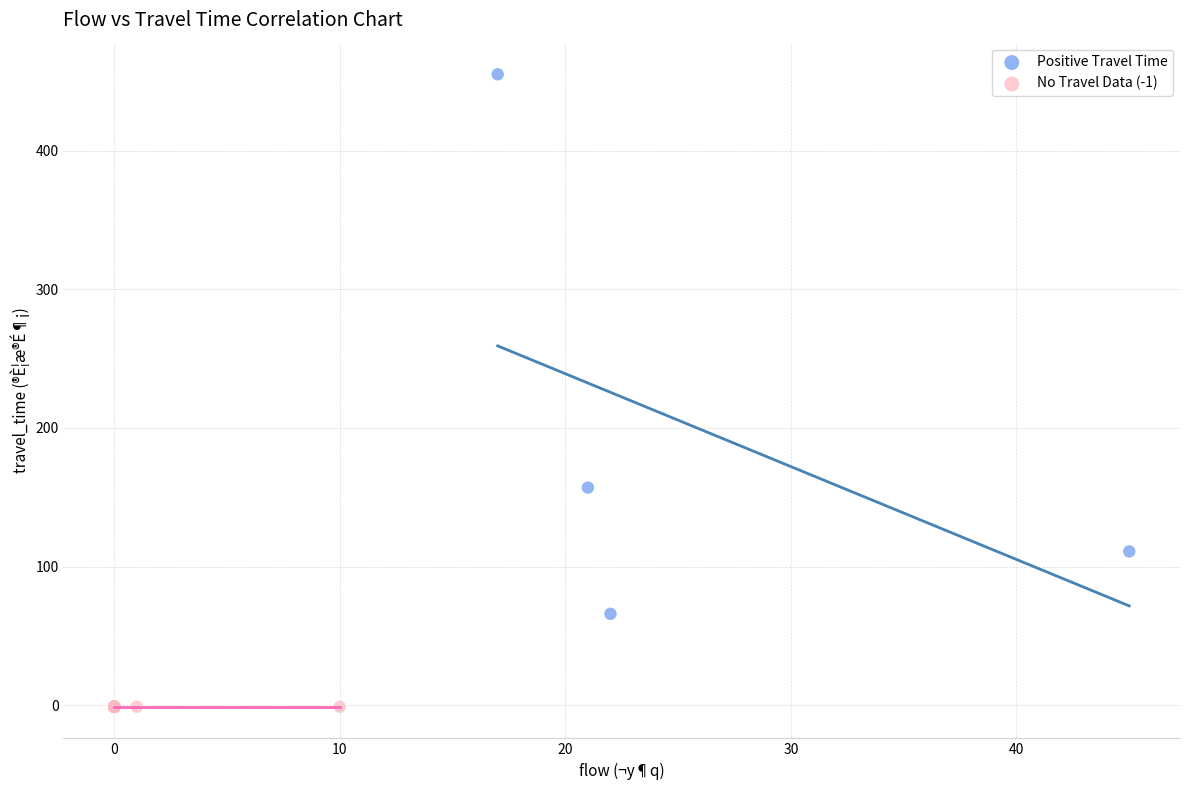

Which series reaches the minimum Y coordinate?

No Travel Data (-1)